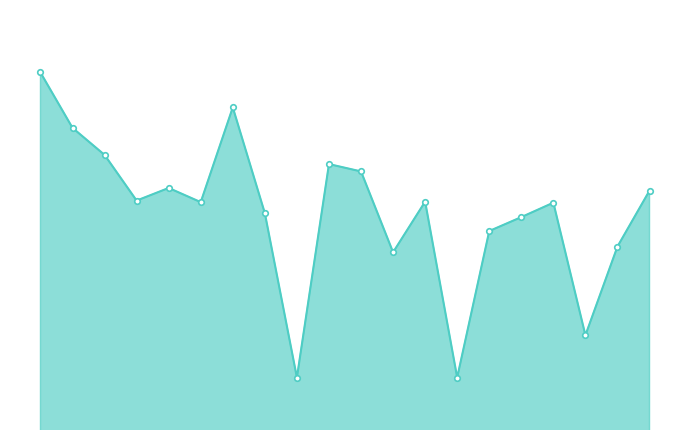

Rank the categories by value from highest to lowest.

1, 7, 2, 3, 10, 11, 5, 20, 4, 13, 6, 17, 8, 16, 15, 19, 12, 18, 9, 14